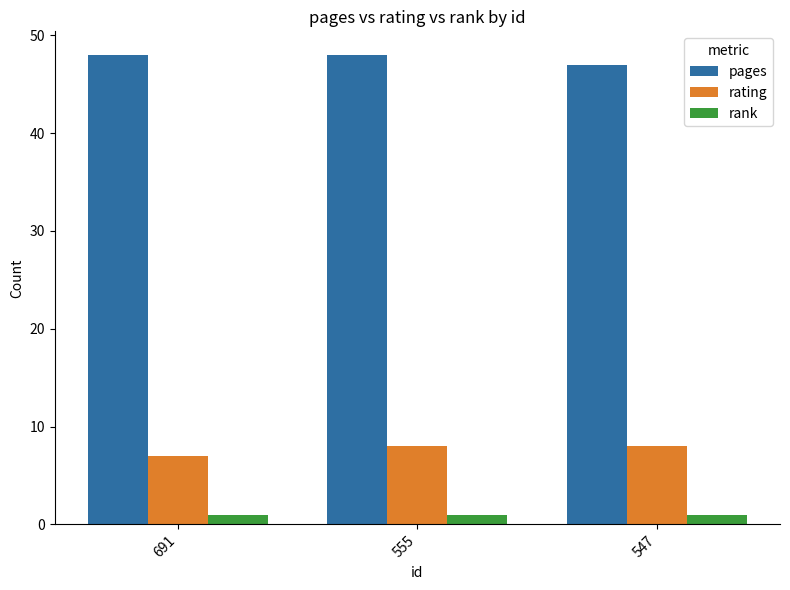

What is the minimum value for pages?

47